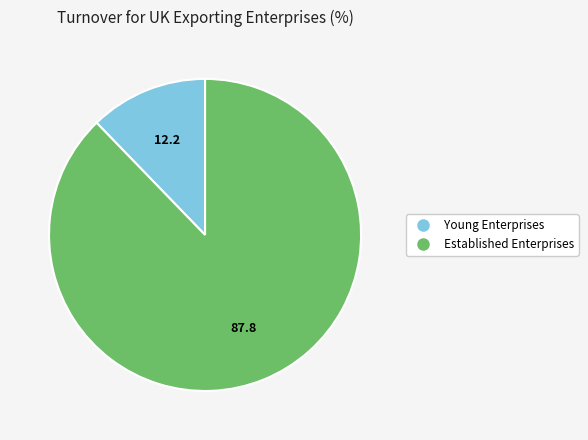

Is there a majority slice in this chart?

Yes